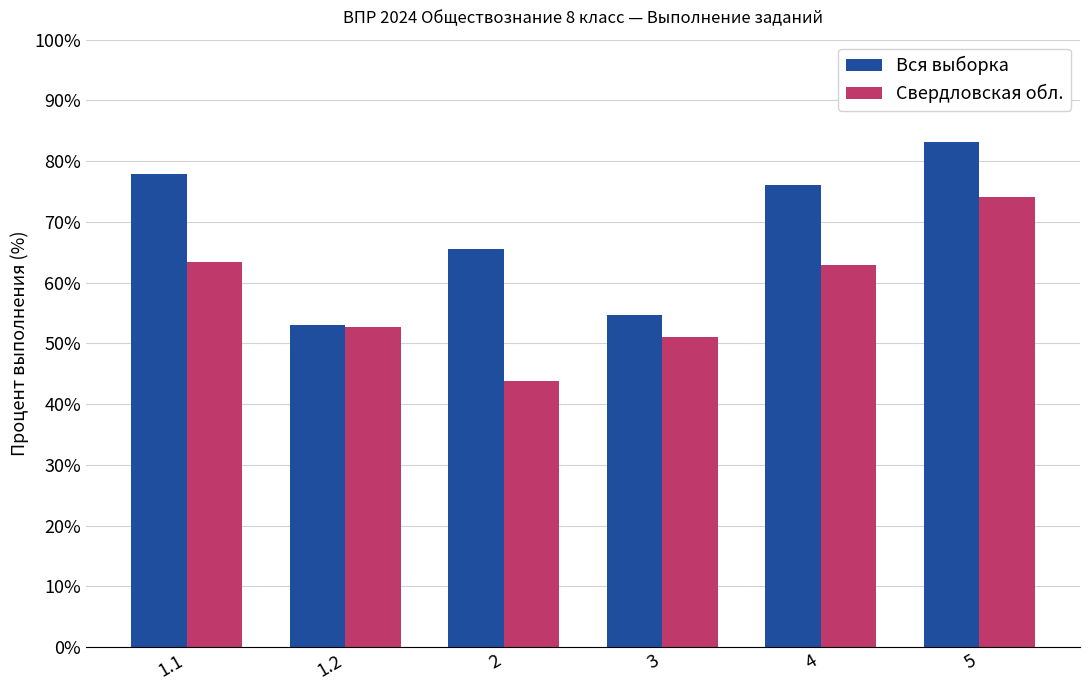

What are all the series names shown in the legend?

Вся выборка, Свердловская обл.